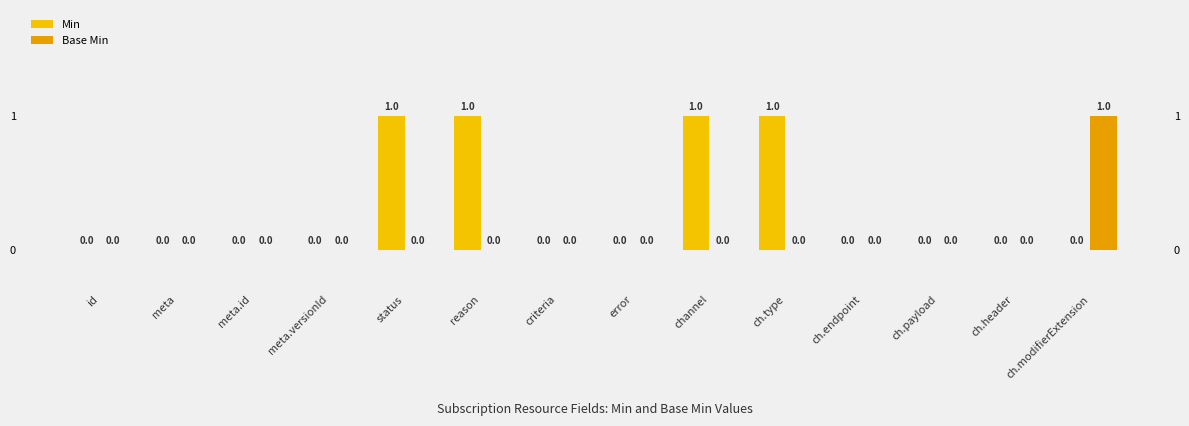

Rank the series by their average value, from highest to lowest.

Min, Base Min